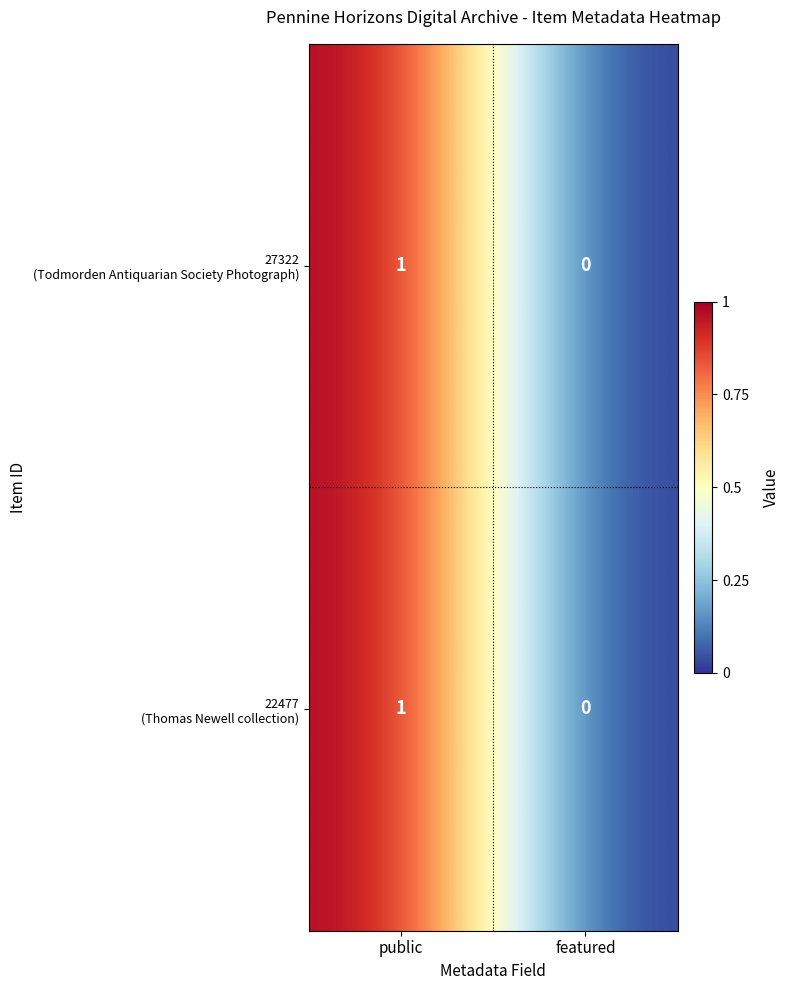

Which label corresponds to the largest value in the chart?

public